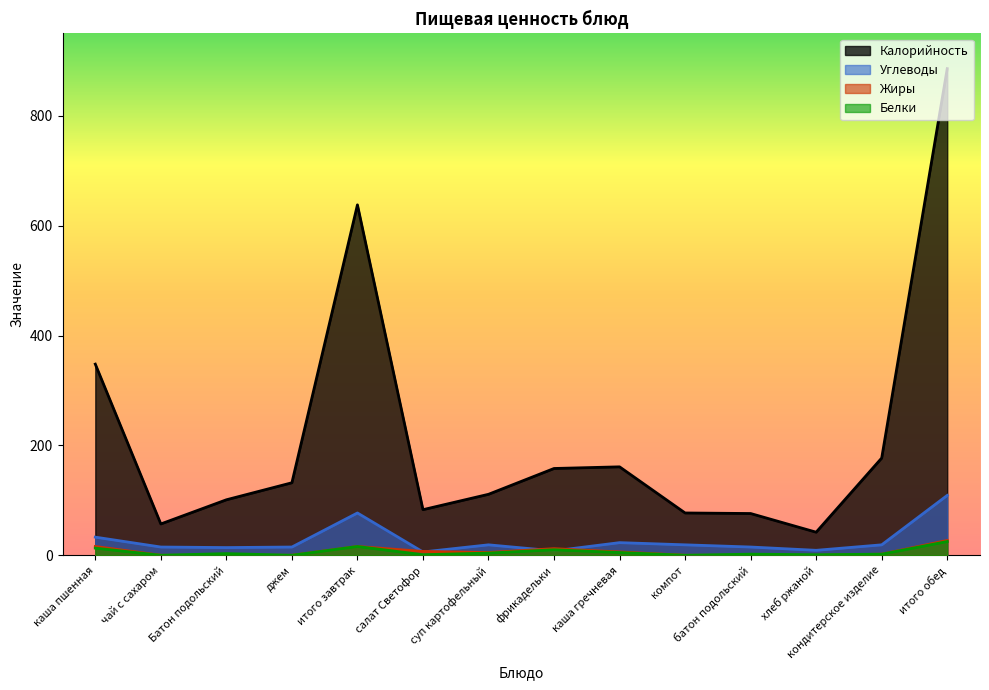

List the series in order of their peak value, highest first.

Калорийность, Углеводы, Жиры, Белки